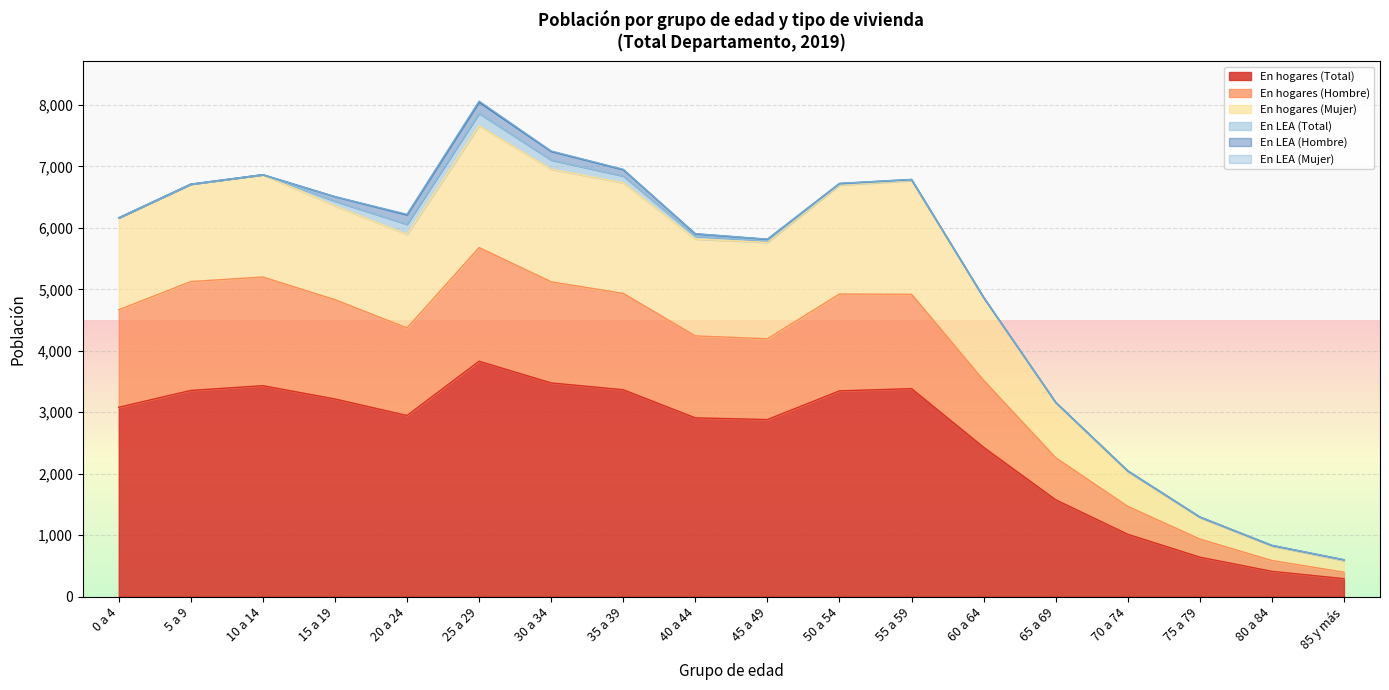

What is the maximum value for En hogares (Total)?

3830